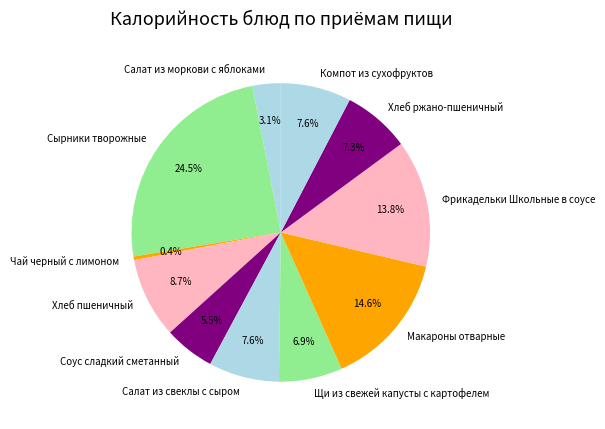

Which category has the smallest portion of the pie?

Чай черный с лимоном